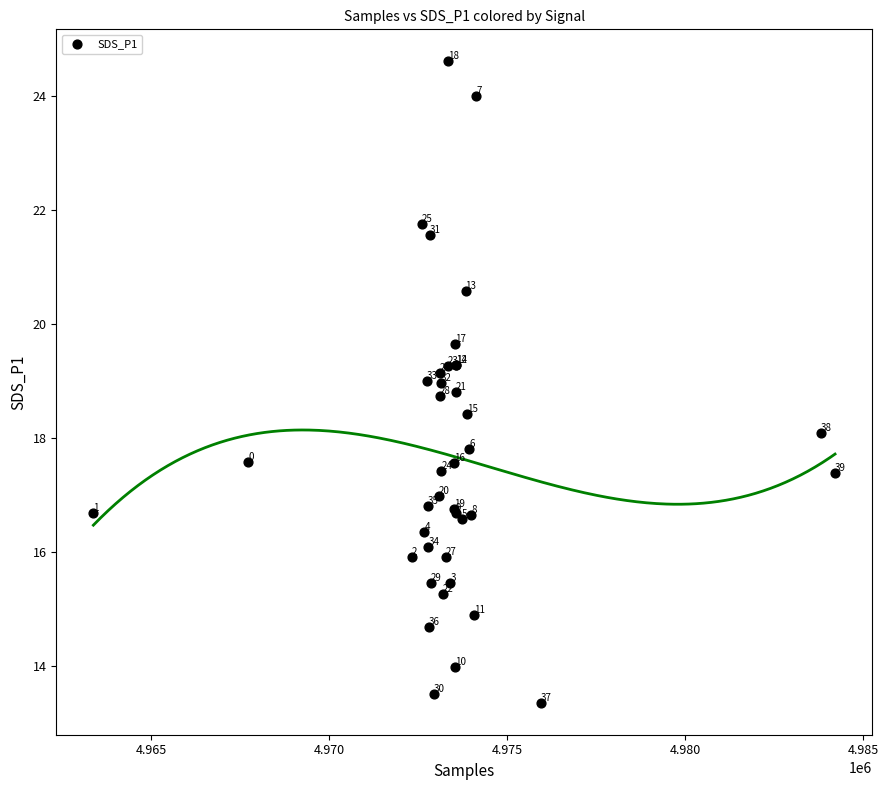

What Y value in the scatter plot is closest to 18?

18.1